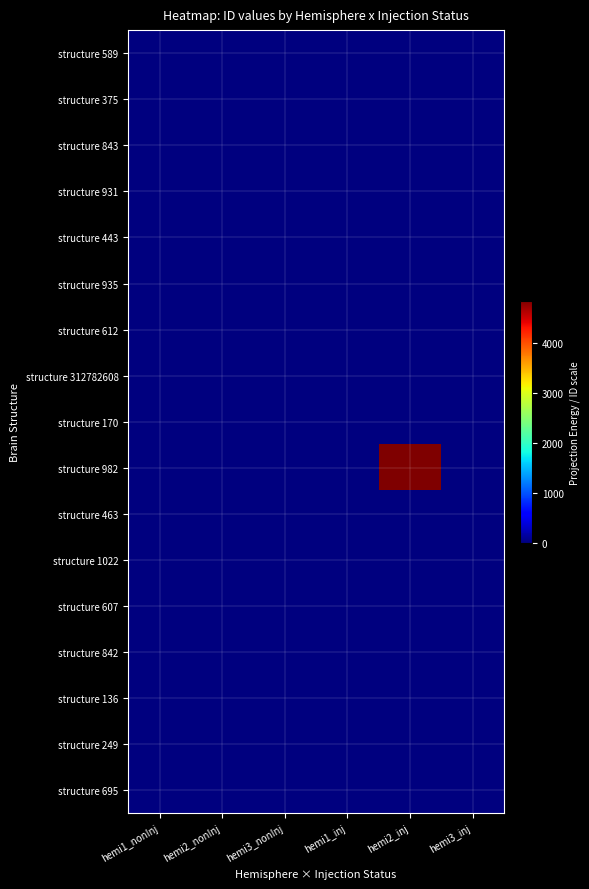

Reading left to right, extract all data points from this chart.

structure 589: hemi1_nonInj=0.0	hemi2_nonInj=0.0	hemi3_nonInj=0.0	hemi1_inj=0.0	hemi2_inj=0.0	hemi3_inj=0.0
structure 375: hemi1_nonInj=0.1	hemi2_nonInj=0.1	hemi3_nonInj=0.2	hemi1_inj=0.0	hemi2_inj=0.0	hemi3_inj=0.0
structure 843: hemi1_nonInj=0.0	hemi2_nonInj=0.0	hemi3_nonInj=0.0	hemi1_inj=0.0	hemi2_inj=0.0	hemi3_inj=0.0
structure 931: hemi1_nonInj=0.0	hemi2_nonInj=0.0	hemi3_nonInj=0.0	hemi1_inj=0.0	hemi2_inj=0.0	hemi3_inj=0.0
structure 443: hemi1_nonInj=0.8	hemi2_nonInj=0.5	hemi3_nonInj=1.0	hemi1_inj=0.0	hemi2_inj=0.0	hemi3_inj=0.0
structure 935: hemi1_nonInj=0.1	hemi2_nonInj=0.1	hemi3_nonInj=0.1	hemi1_inj=0.0	hemi2_inj=0.0	hemi3_inj=0.0
structure 612: hemi1_nonInj=0.0	hemi2_nonInj=0.0	hemi3_nonInj=0.0	hemi1_inj=0.0	hemi2_inj=0.0	hemi3_inj=0.0
structure 312782608: hemi1_nonInj=0.1	hemi2_nonInj=0.1	hemi3_nonInj=0.2	hemi1_inj=0.0	hemi2_inj=0.0	hemi3_inj=0.0
structure 170: hemi1_nonInj=0.0	hemi2_nonInj=0.0	hemi3_nonInj=0.0	hemi1_inj=0.0	hemi2_inj=0.0	hemi3_inj=0.0
structure 982: hemi1_nonInj=0.0	hemi2_nonInj=0.0	hemi3_nonInj=0.0	hemi1_inj=0.0	hemi2_inj=4847.0	hemi3_inj=0.0
structure 463: hemi1_nonInj=0.2	hemi2_nonInj=0.1	hemi3_nonInj=0.2	hemi1_inj=0.0	hemi2_inj=0.0	hemi3_inj=0.0
structure 1022: hemi1_nonInj=4.8	hemi2_nonInj=3.4	hemi3_nonInj=6.2	hemi1_inj=0.0	hemi2_inj=0.0	hemi3_inj=0.0
structure 607: hemi1_nonInj=0.0	hemi2_nonInj=0.0	hemi3_nonInj=0.0	hemi1_inj=0.0	hemi2_inj=0.0	hemi3_inj=0.0
structure 842: hemi1_nonInj=0.1	hemi2_nonInj=0.0	hemi3_nonInj=0.1	hemi1_inj=0.0	hemi2_inj=0.0	hemi3_inj=0.0
structure 136: hemi1_nonInj=0.0	hemi2_nonInj=0.0	hemi3_nonInj=0.0	hemi1_inj=0.0	hemi2_inj=0.0	hemi3_inj=0.0
structure 249: hemi1_nonInj=0.0	hemi2_nonInj=0.0	hemi3_nonInj=0.0	hemi1_inj=0.0	hemi2_inj=0.0	hemi3_inj=0.0
structure 695: hemi1_nonInj=3.4	hemi2_nonInj=2.4	hemi3_nonInj=4.4	hemi1_inj=0.0	hemi2_inj=0.0	hemi3_inj=0.0